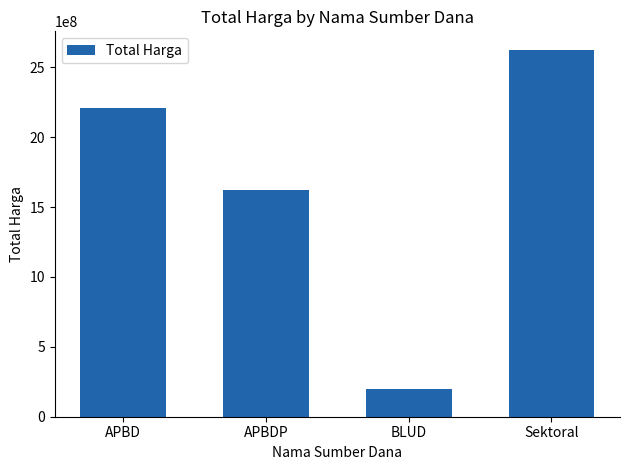

Does the chart contain stacked bars?

No